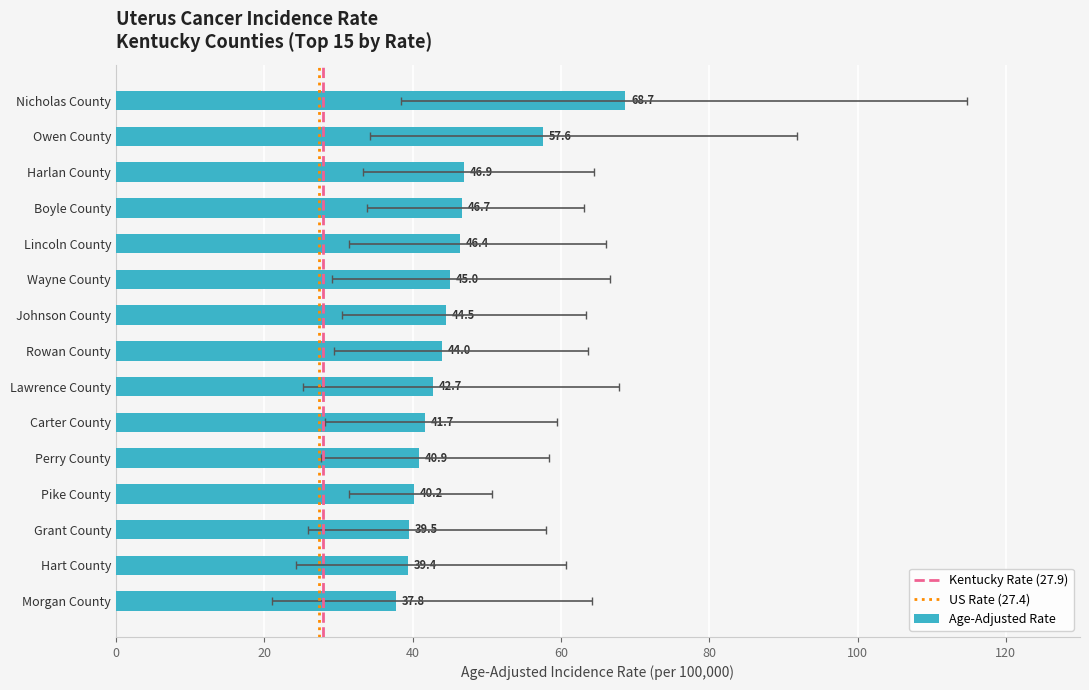

What is the ratio of the value at Pike County to the value at Nicholas County?

0.6